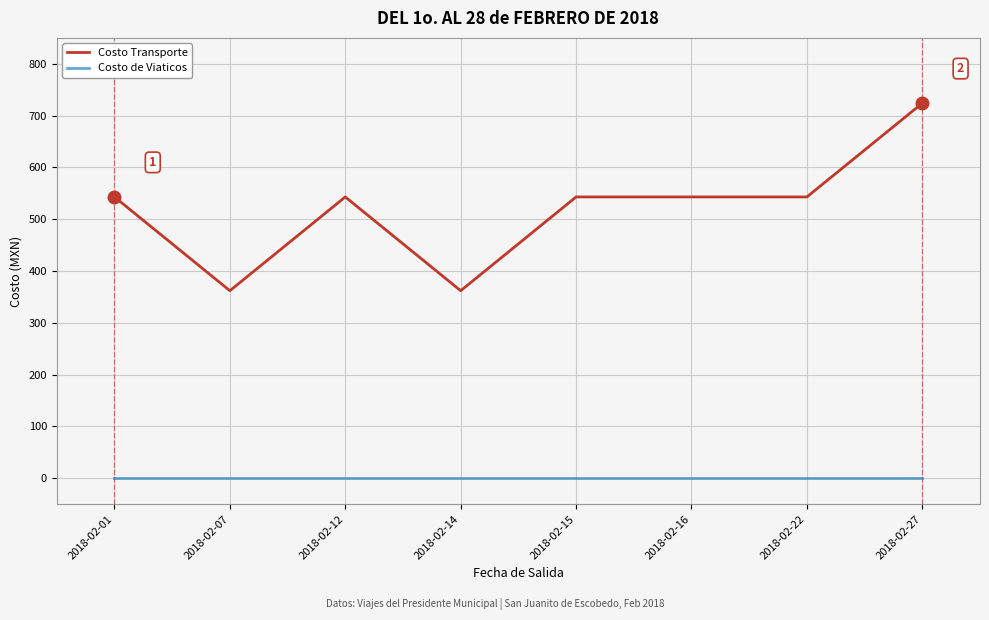

Rank the series by their maximum value, from highest to lowest.

Costo Transporte, Costo de Viaticos